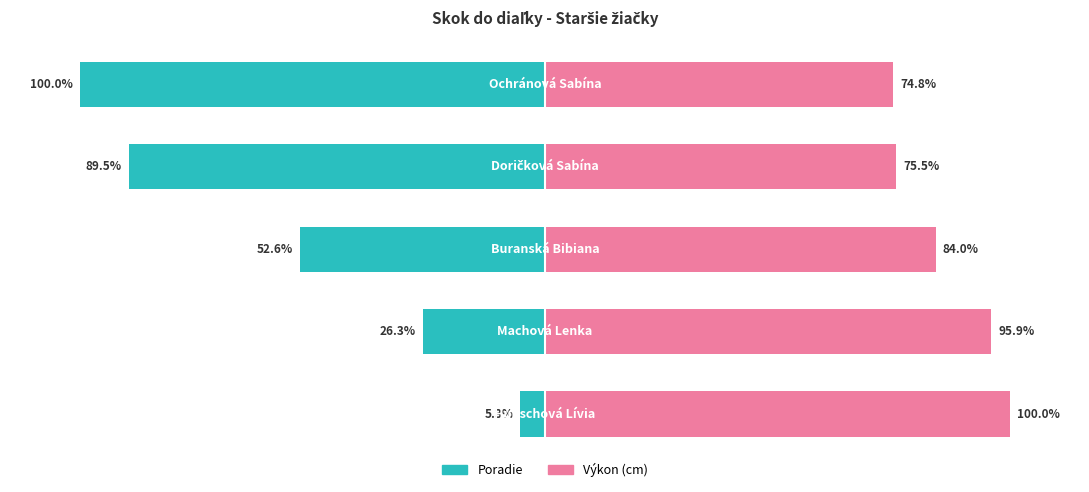

How many bars are there in total?

10